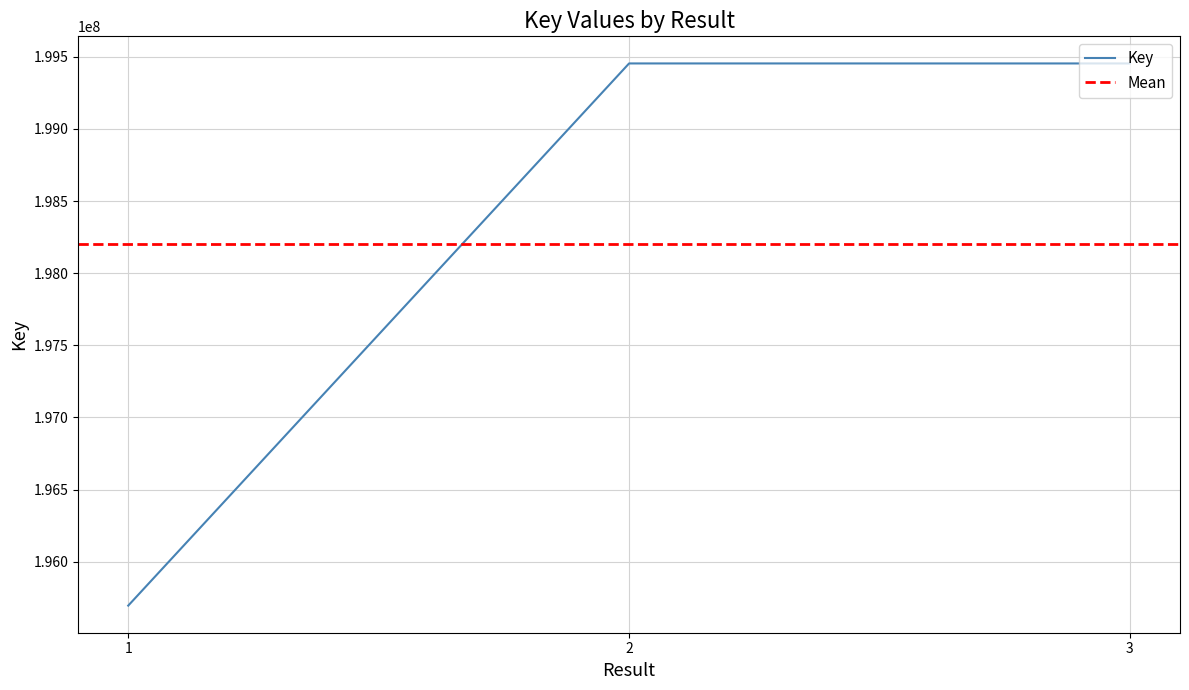

What is the approximate value at 2, to the nearest 50?

199454050